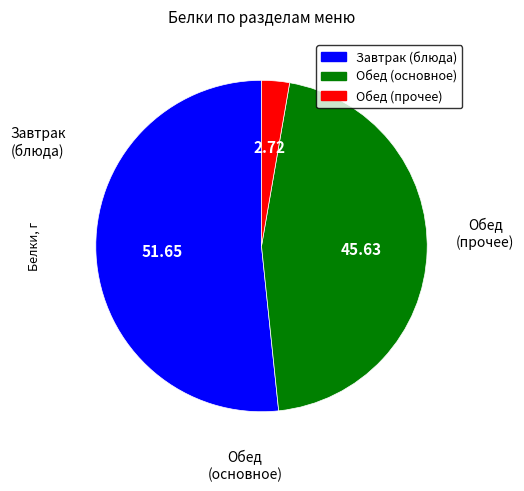

Is there a majority slice in this chart?

Yes